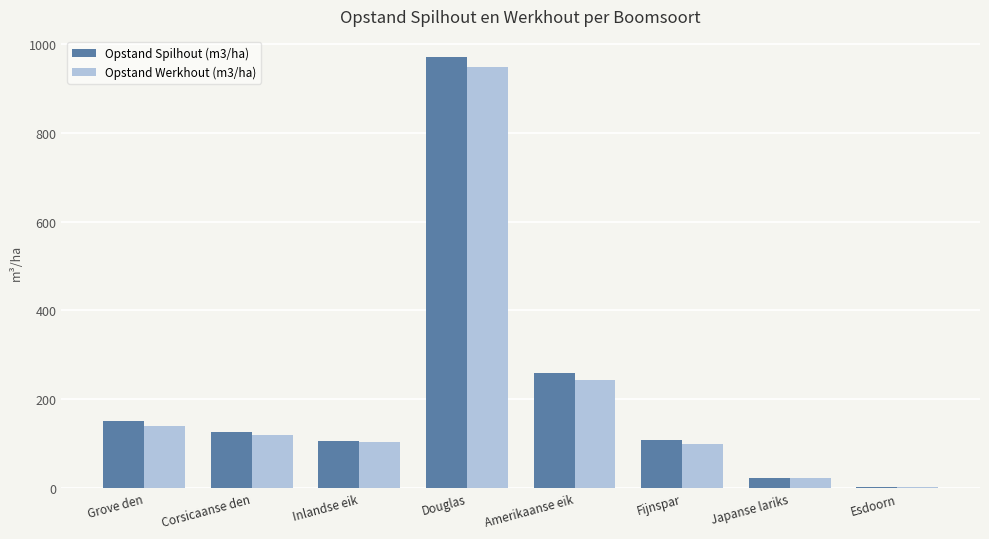

Where does the Opstand Spilhout (m3/ha) series first go above 125?

Grove den